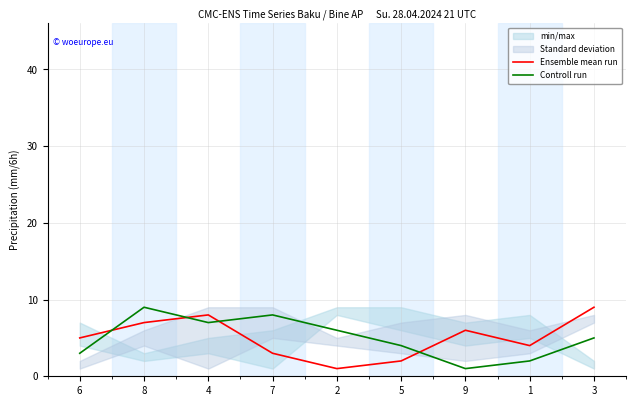

Which series has the largest total across all categories?

Ensemble mean run